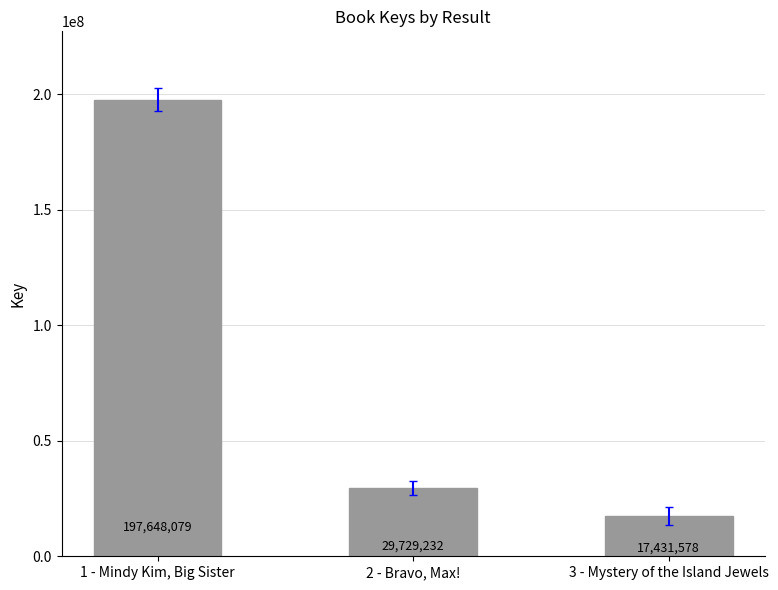

Reading left to right, list all the values displayed in this chart.

1 - Mindy Kim, Big Sister=197648079	2 - Bravo, Max!=29729232	3 - Mystery of the Island Jewels=17431578